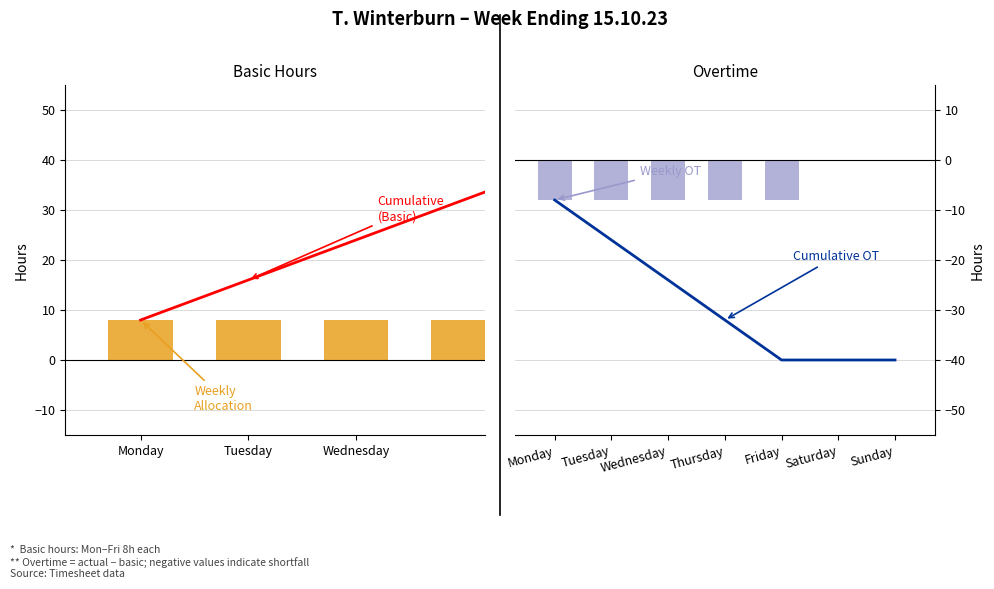

Which series changed the most between Tuesday and Wednesday?

Cumulative Basic